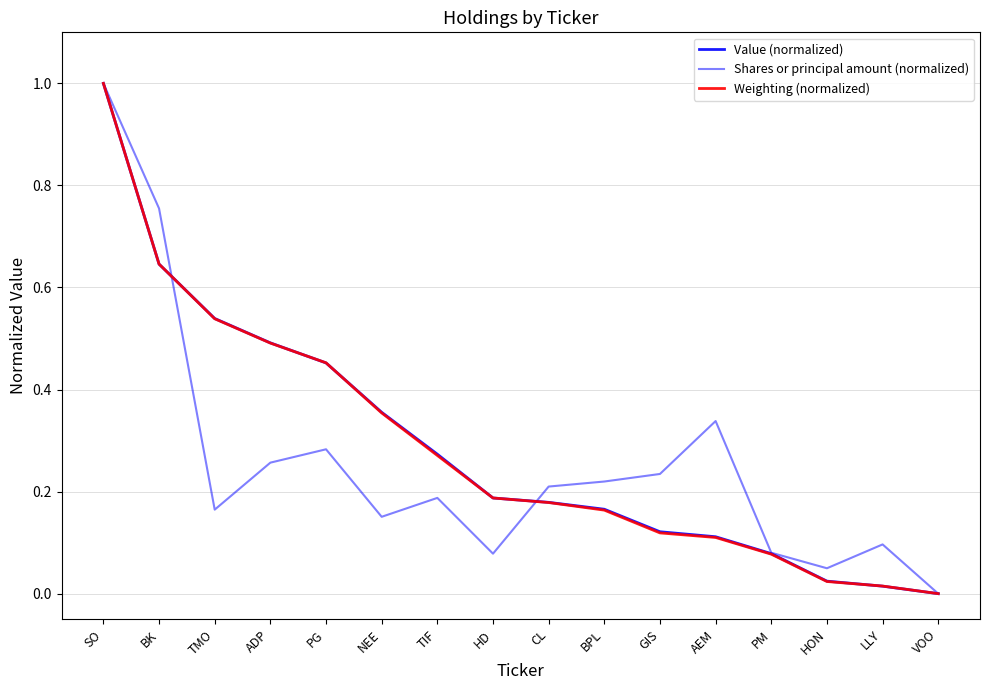

What position from the left is AEM?

12